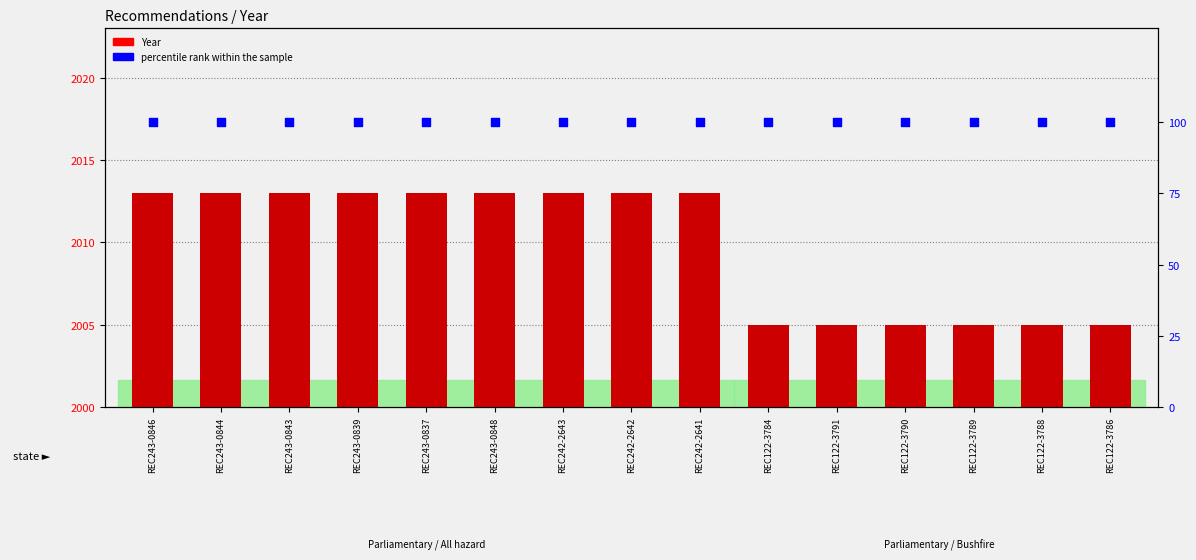

Which series has the largest total across all categories?

Year